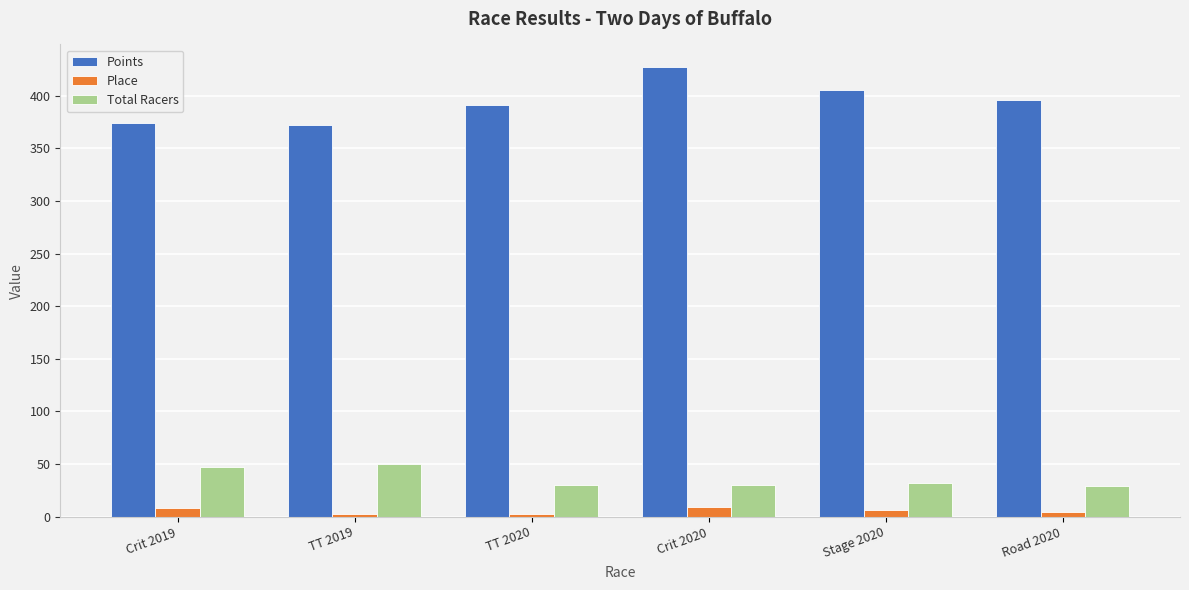

At which category does the chart reach its peak across all series?

Crit 2020